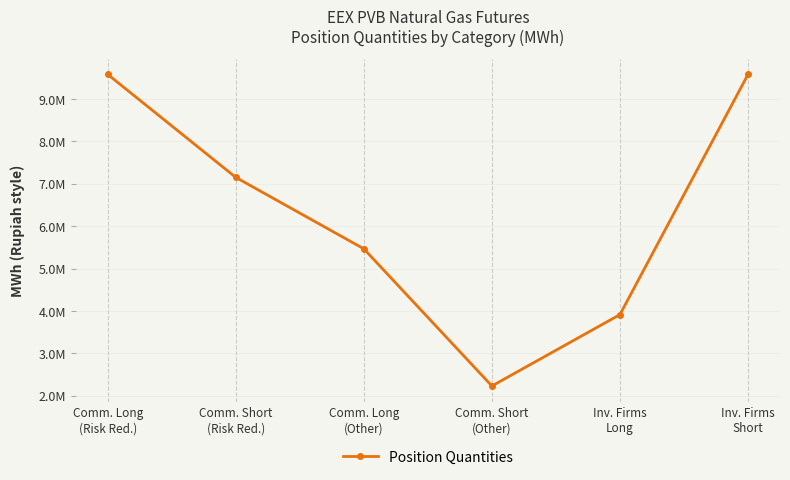

Does the chart have visible grid lines?

Yes